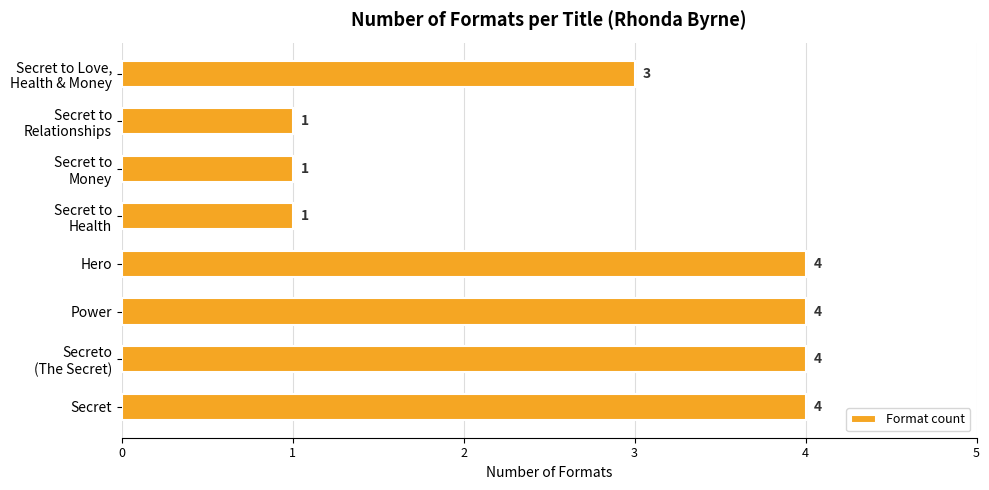

What is the ratio of the value at Power to the value at Hero?

1.0